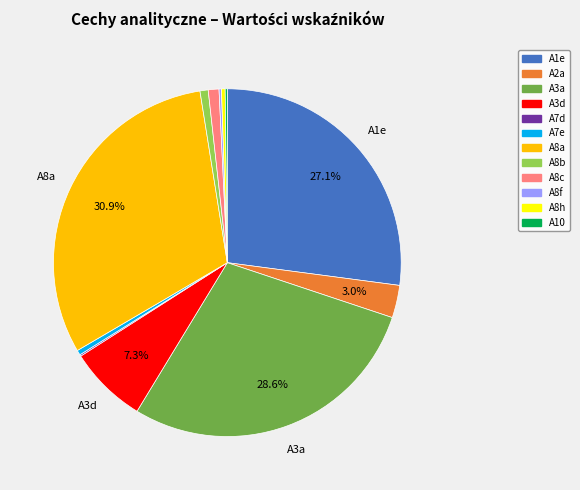

What is the ratio of the value at A8c to the value at A8h?

2.9